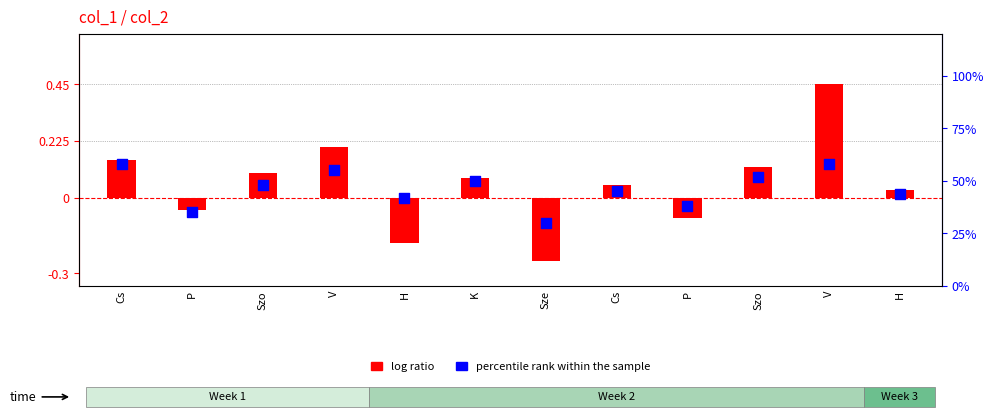

Is the value of log ratio at Sze greater than the value of percentile rank within the sample at V?

No